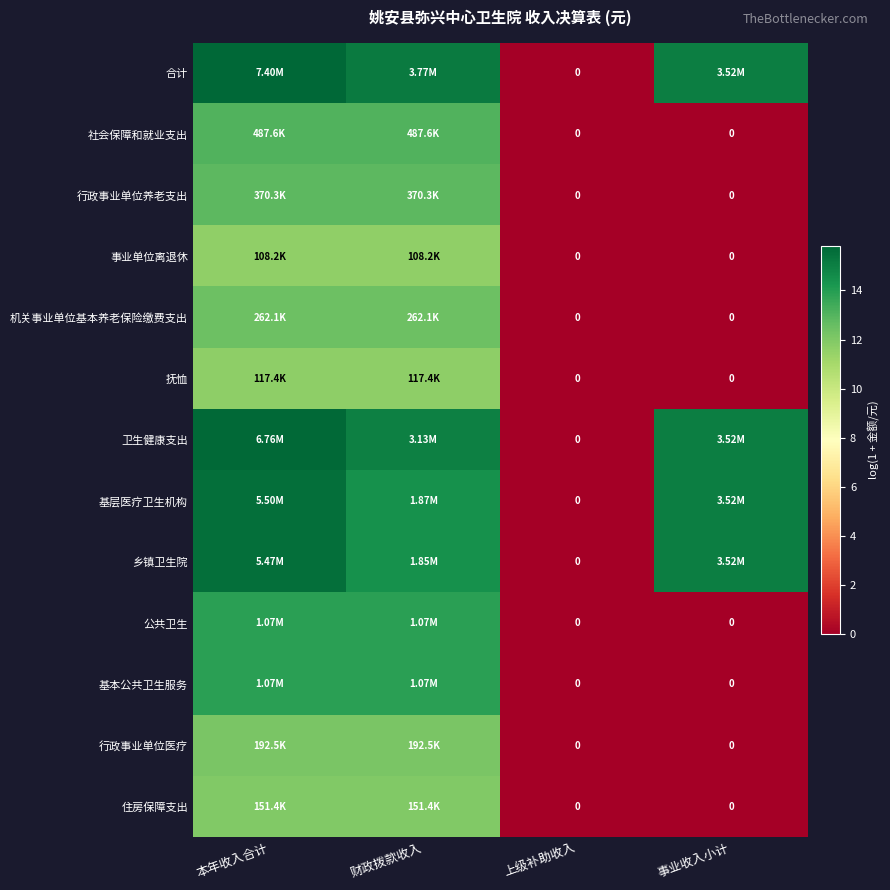

List the series in order of their peak value, highest first.

合计, 卫生健康支出, 基层医疗卫生机构, 乡镇卫生院, 公共卫生, 基本公共卫生服务, 社会保障和就业支出, 行政事业单位养老支出, 机关事业单位基本养老保险缴费支出, 行政事业单位医疗, 住房保障支出, 抚恤, 事业单位离退休